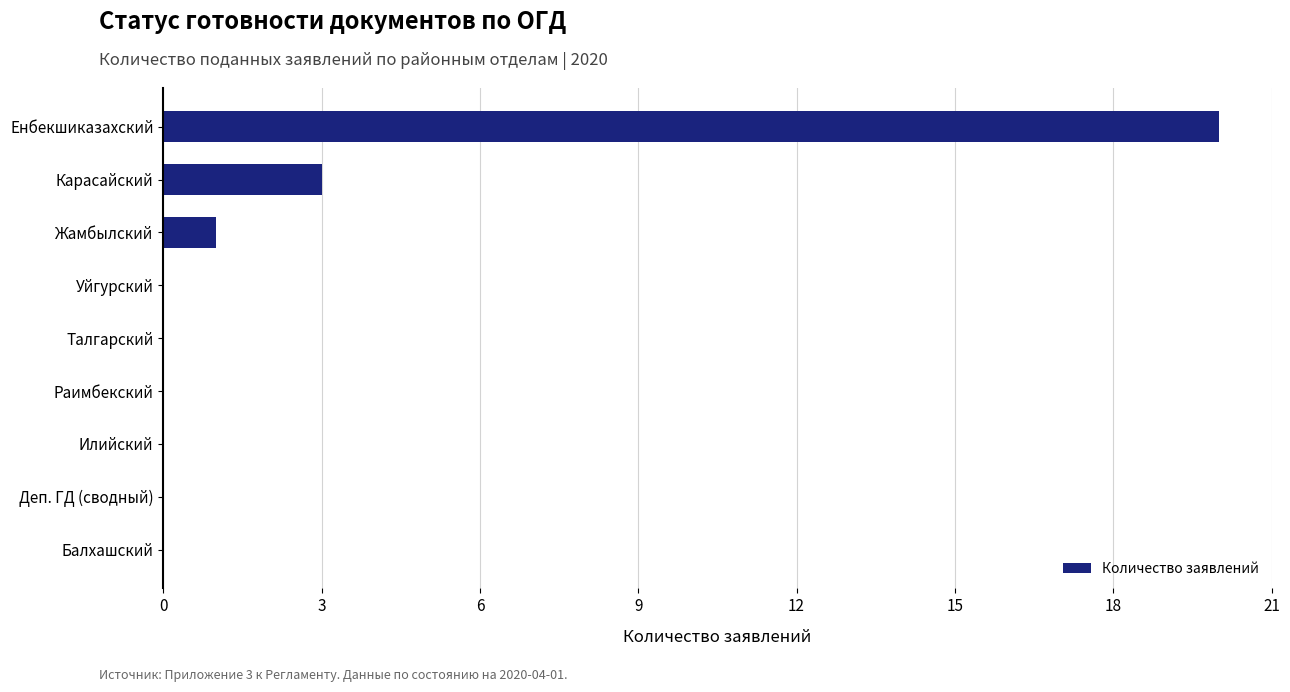

Is it true that the value at Балхашский is -12?

False